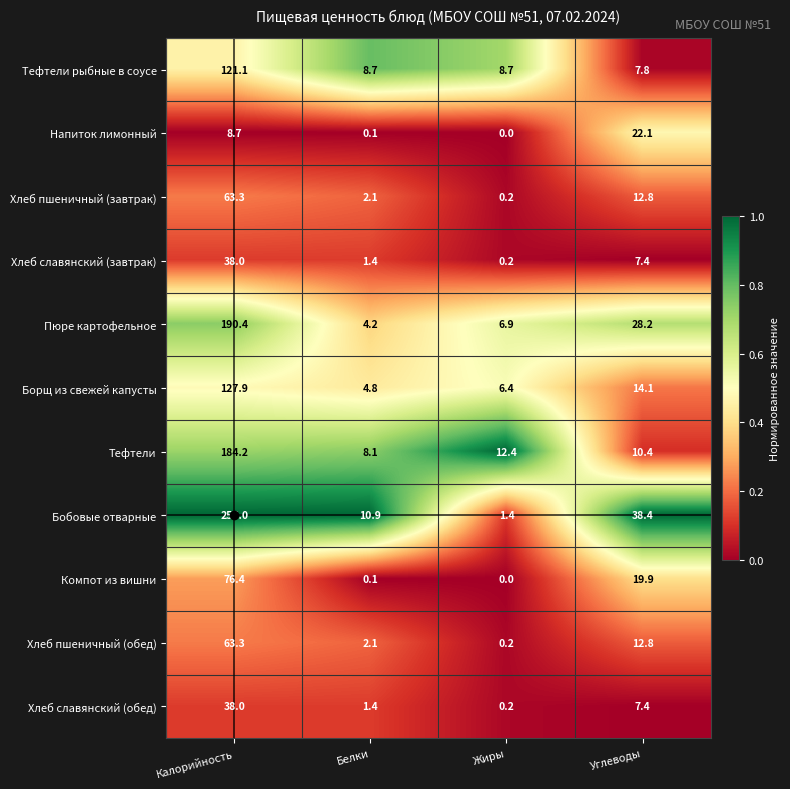

How many data points in Борщ из свежей капусты are less than 14?

2